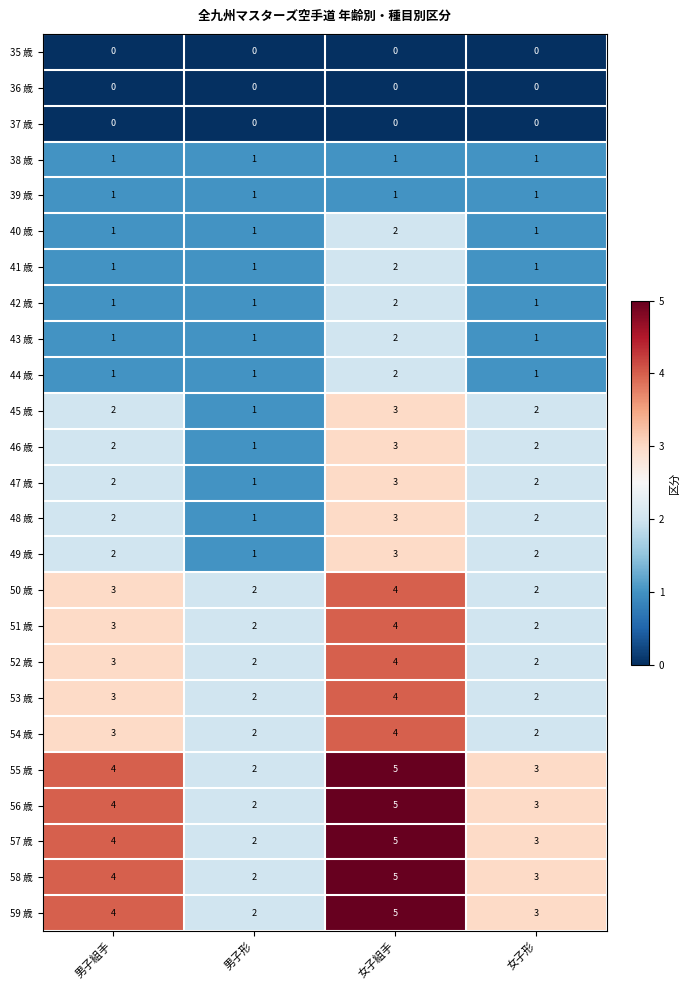

What is the difference between the highest and lowest values at 女子形?

3